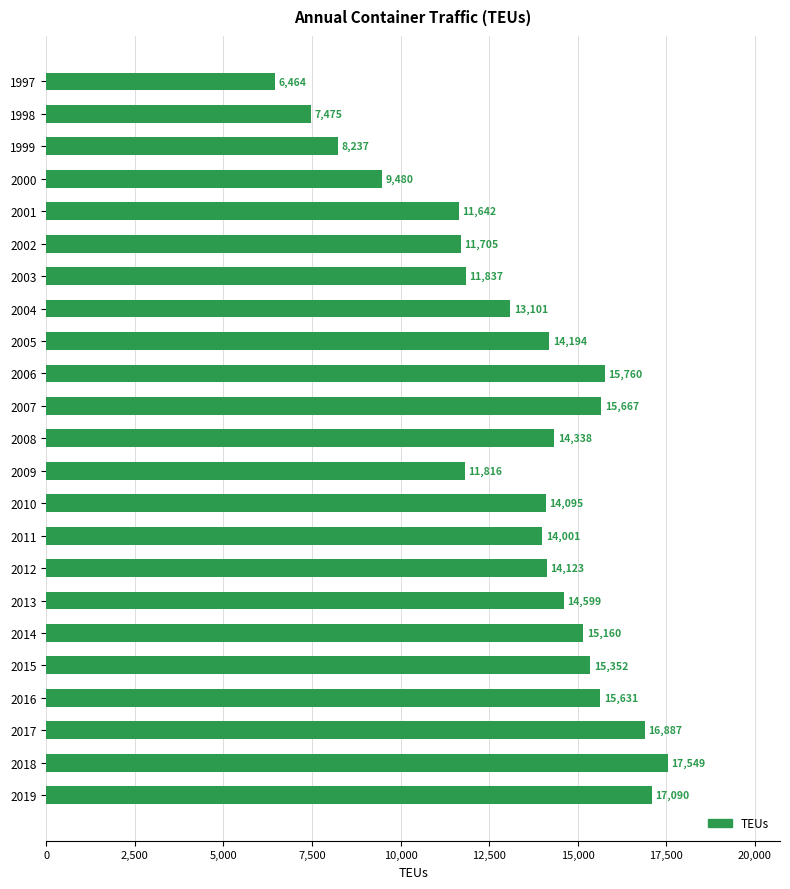

What is the value of the 7th bar from the top?

11837